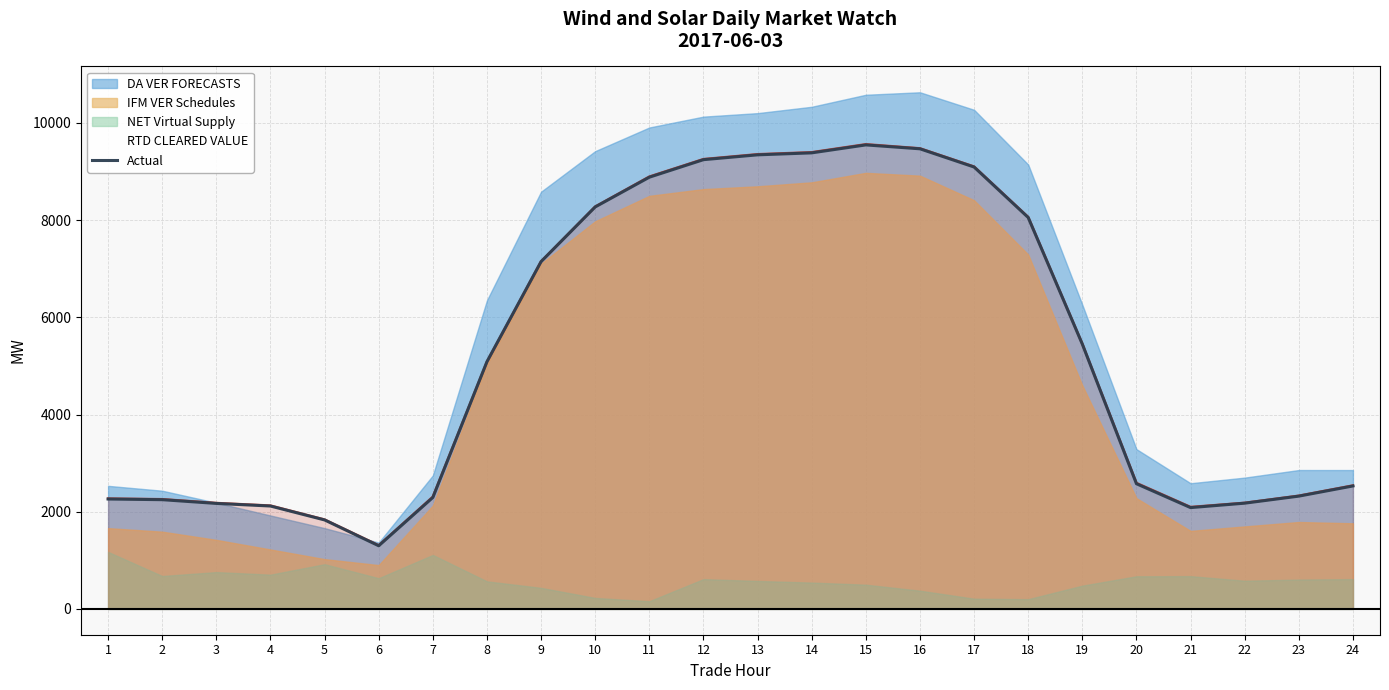

What is the difference between the RTD CLEARED VALUE values at 12 and 13?

100.4